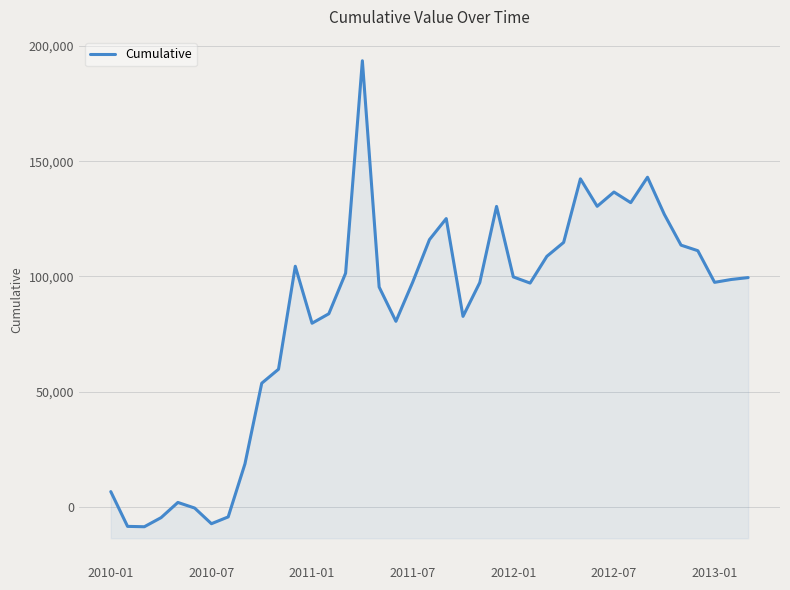

What position from the left is 23?

24